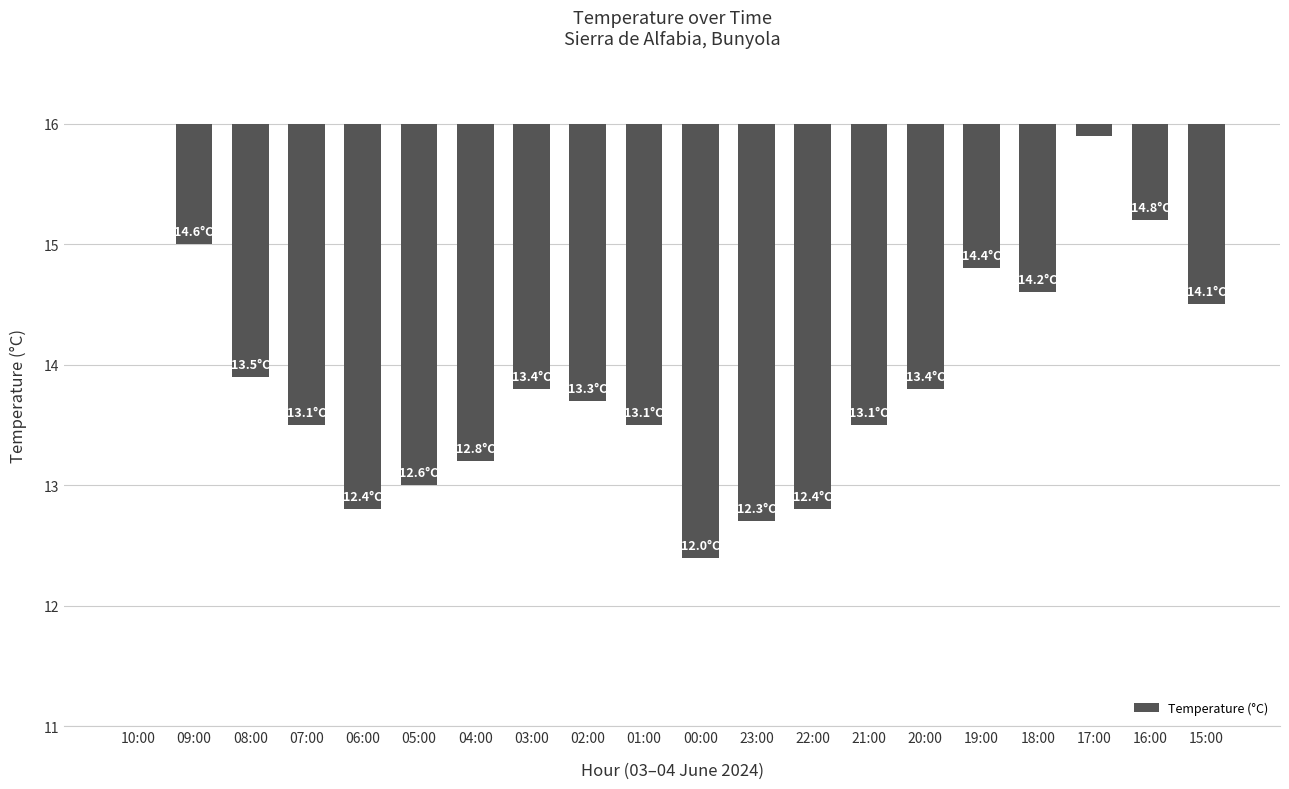

Are the bars horizontal?

No